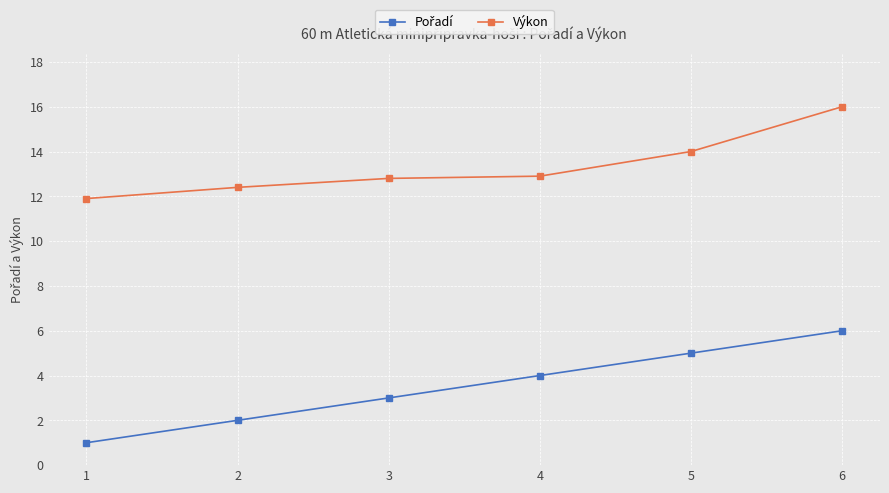

What is the difference between the highest and lowest values at 2?

10.4